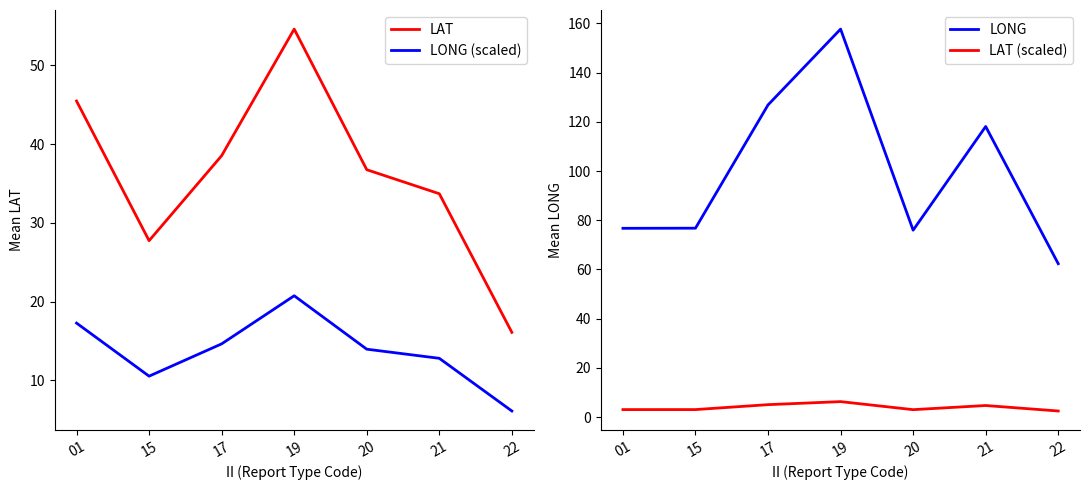

What is the difference between the second highest and minimum values in the LONG (scaled) series?

11.2